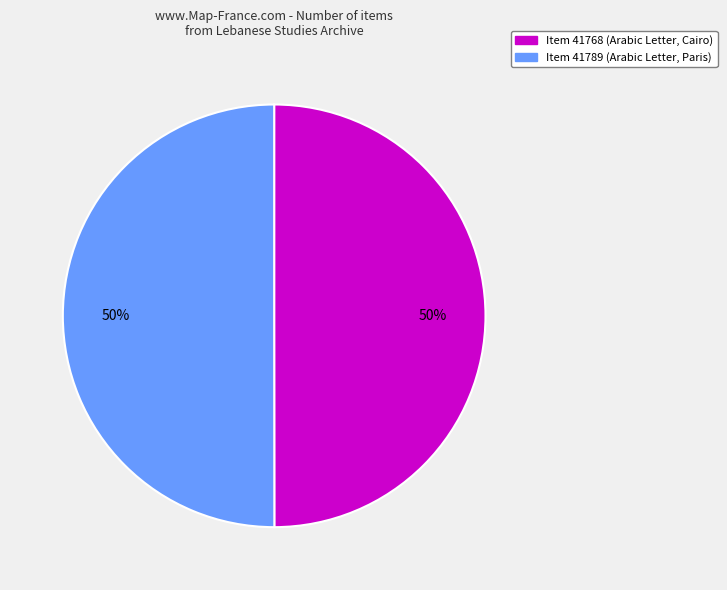

To the nearest percent, what is the average slice percentage?

50%